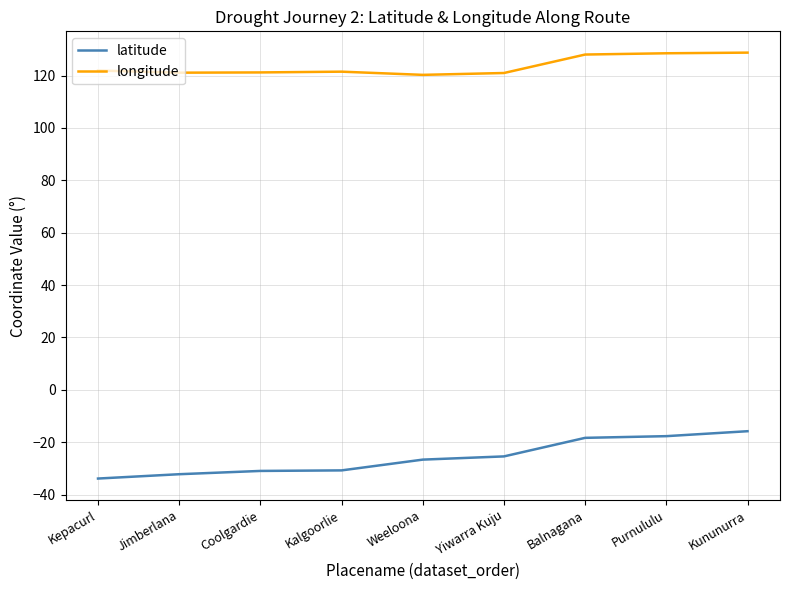

True or false: latitude and longitude cross at least once.

False